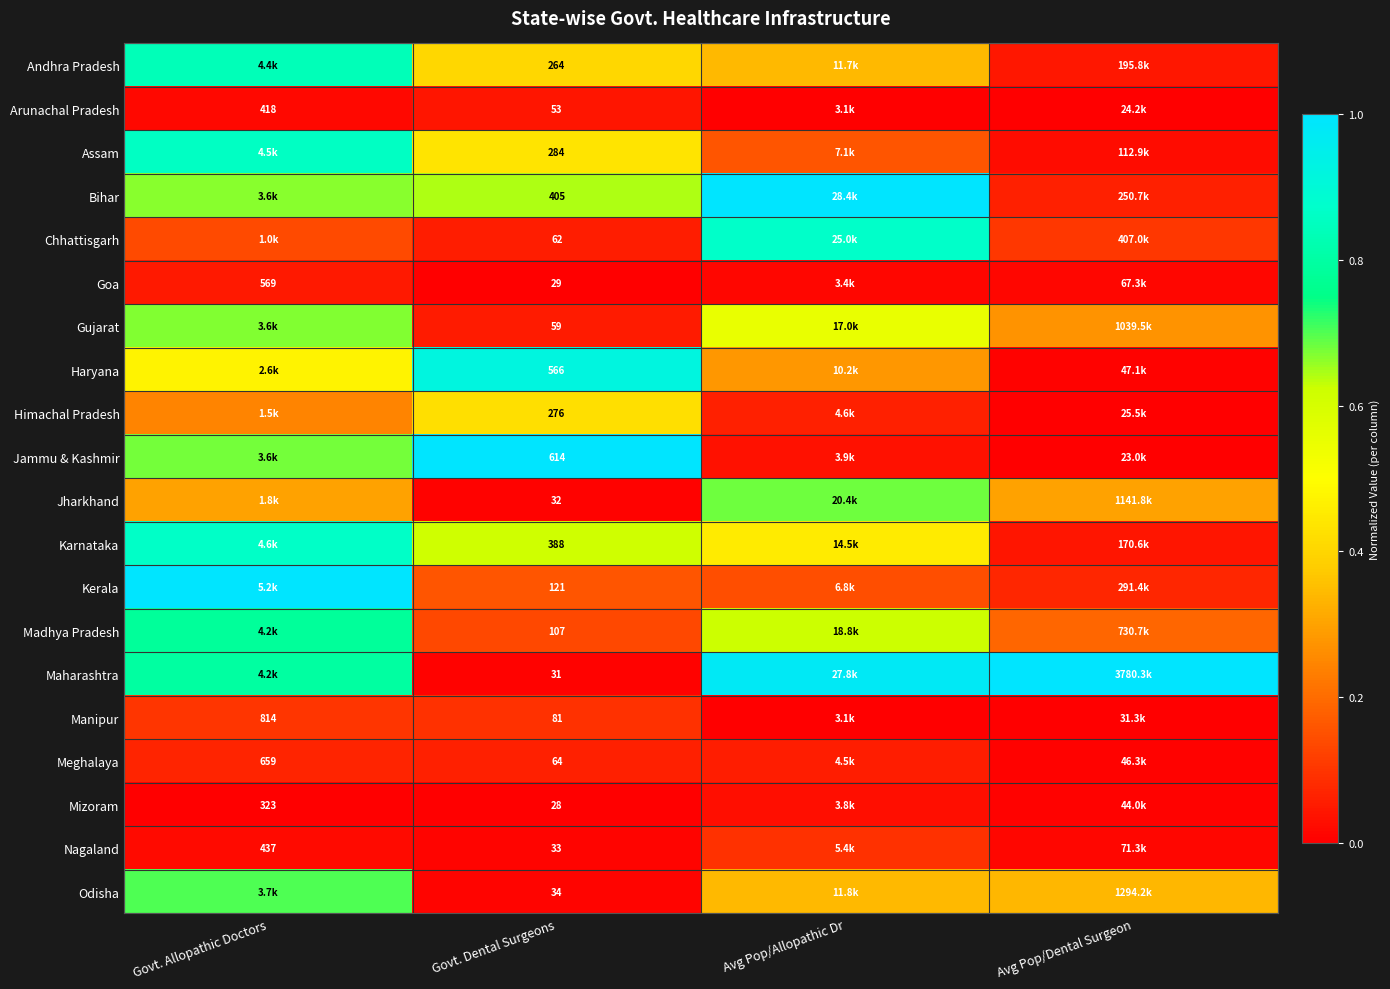

Is it true that Arunachal Pradesh equals 0.0 at Avg Pop/Allopathic Dr?

True